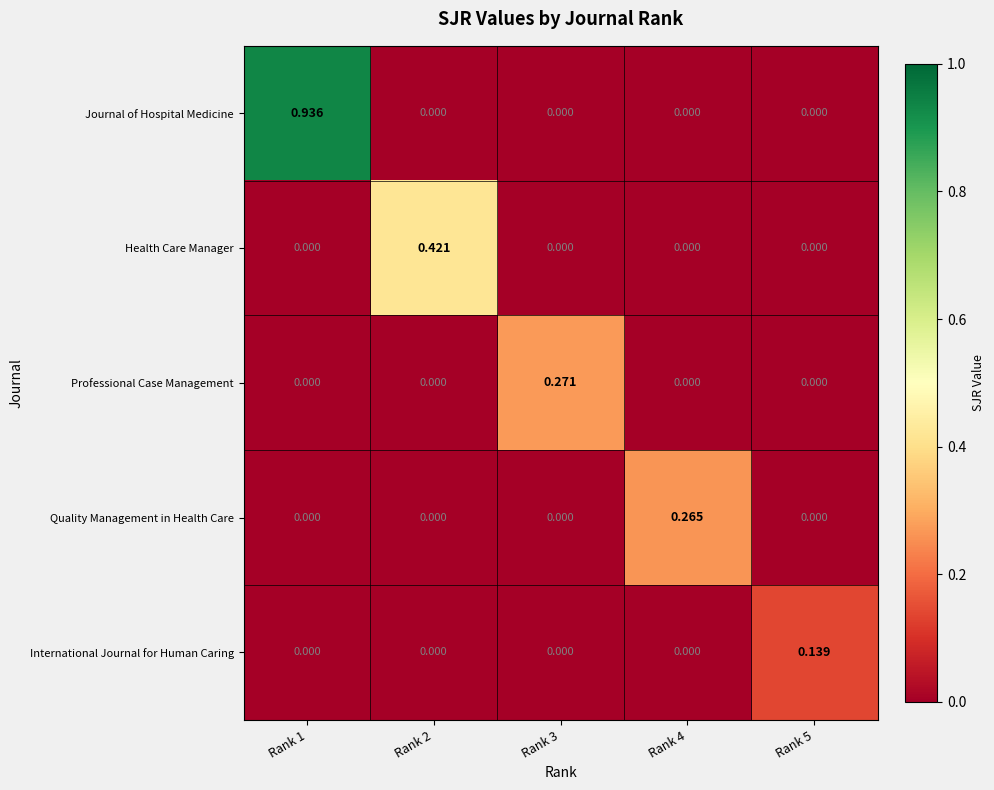

Which series has the largest total across all categories?

Journal of Hospital Medicine